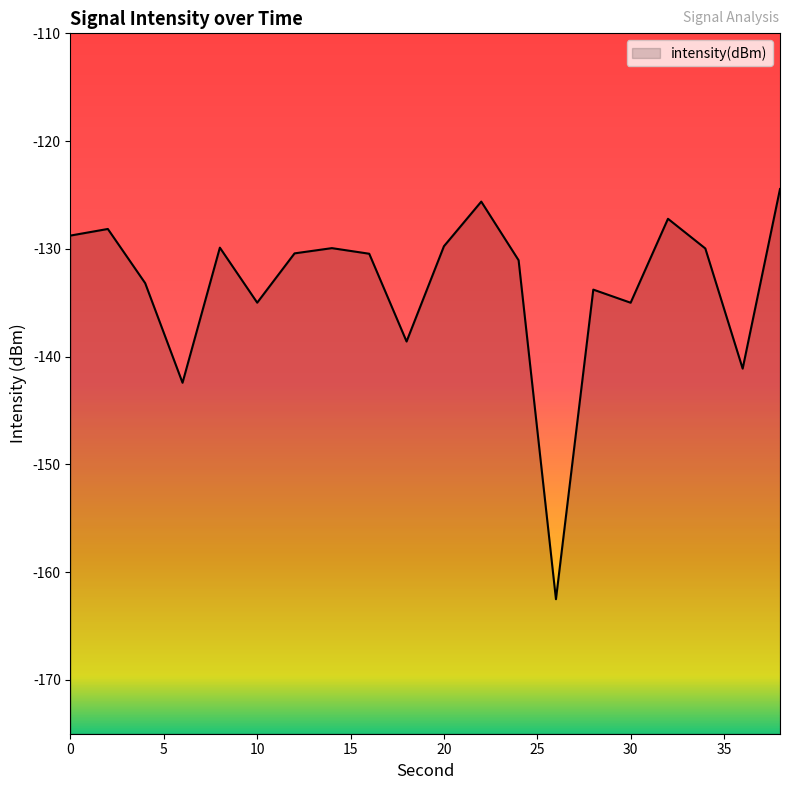

What is the sum of all values?

-2667.3